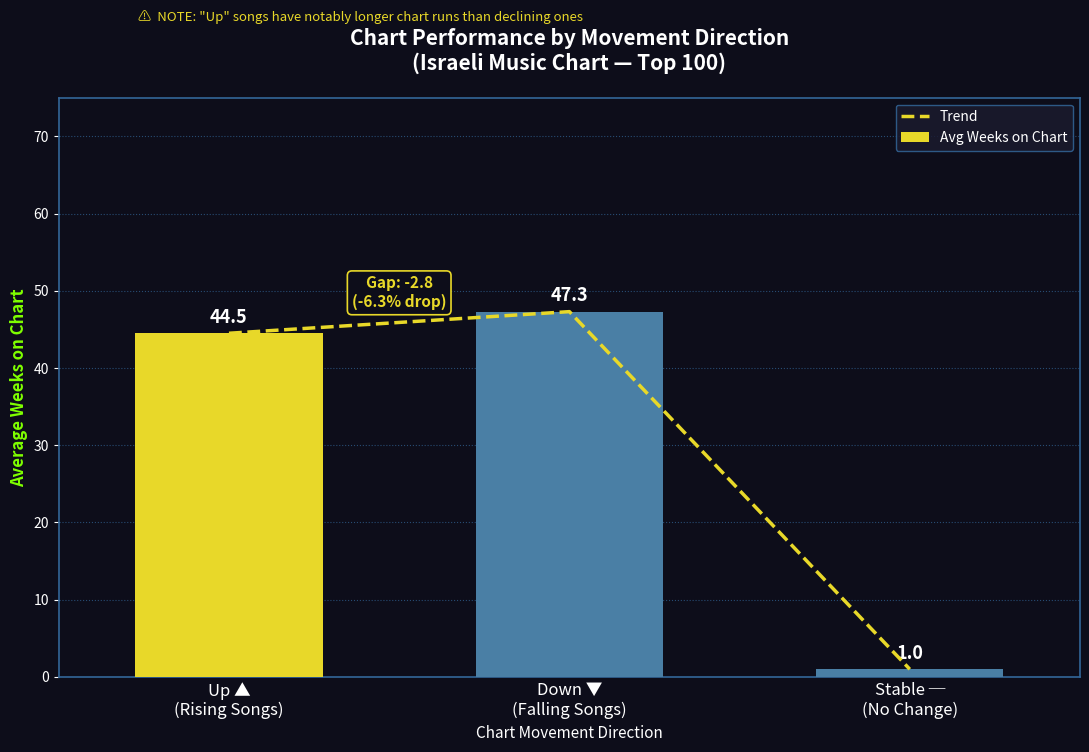

Reading left to right, list all the values displayed in this chart.

Trend: Up ▲
(Rising Songs)=44.5	Down ▼
(Falling Songs)=47.3	Stable ─
(No Change)=1.0
Avg Weeks on Chart: Up ▲
(Rising Songs)=44.5	Down ▼
(Falling Songs)=47.3	Stable ─
(No Change)=1.0